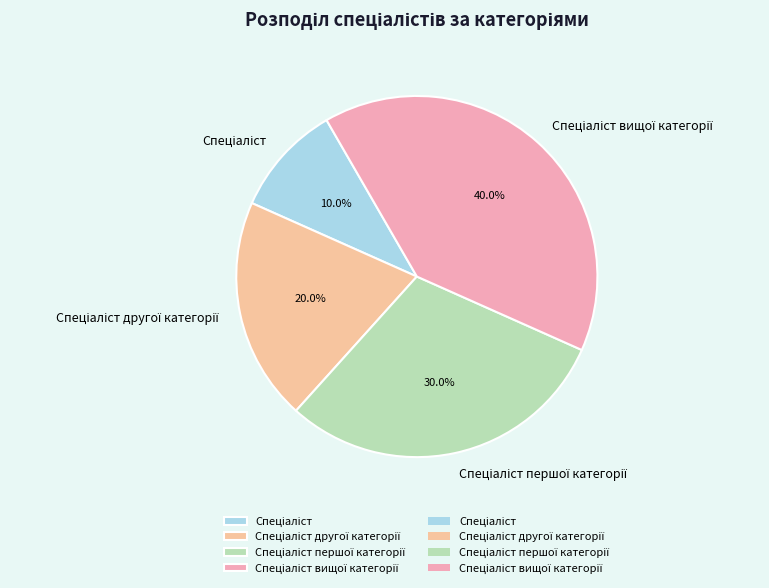

Does any single category account for the majority?

No